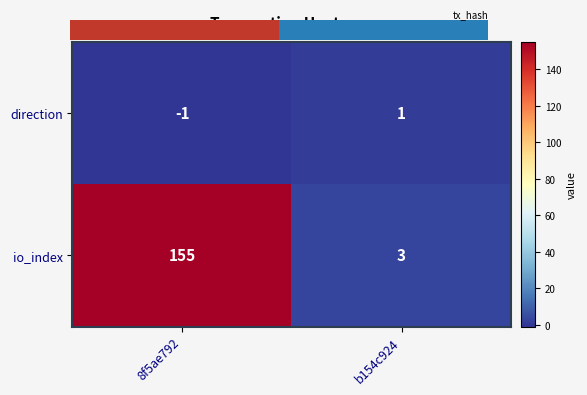

What is the highest value of the direction series?

1